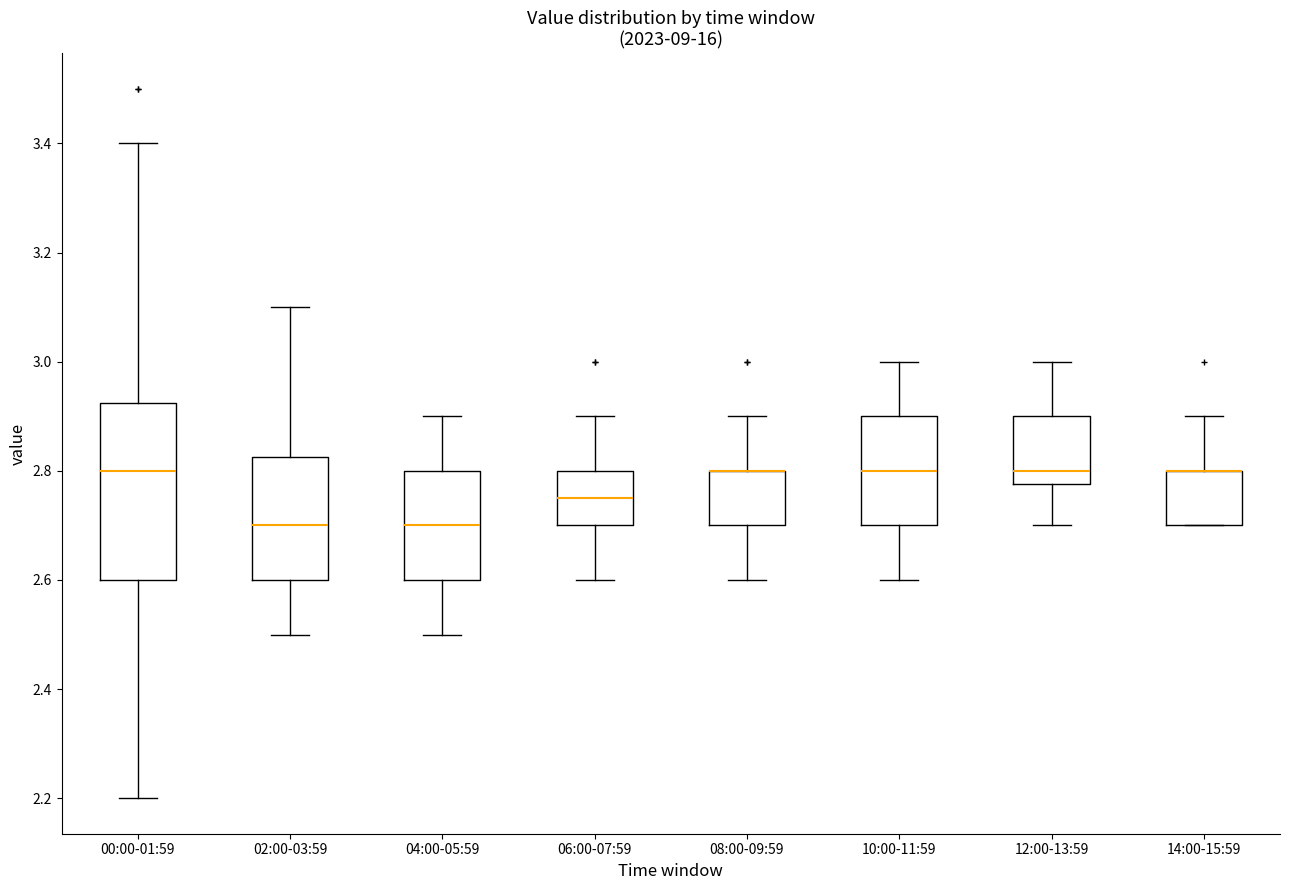

Where is the upper edge of the box for 02:00-03:59 on the y-axis? The values are not printed on the chart, so give them approximately, as read against the axis.

2.82